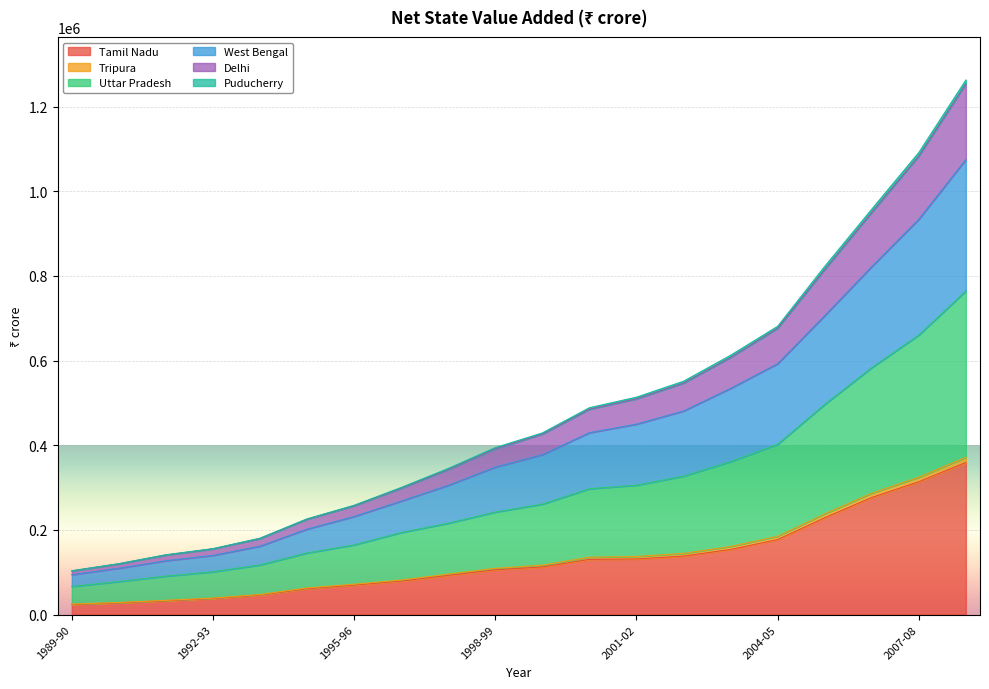

What is the label of the 6th point from the left?

1994-95